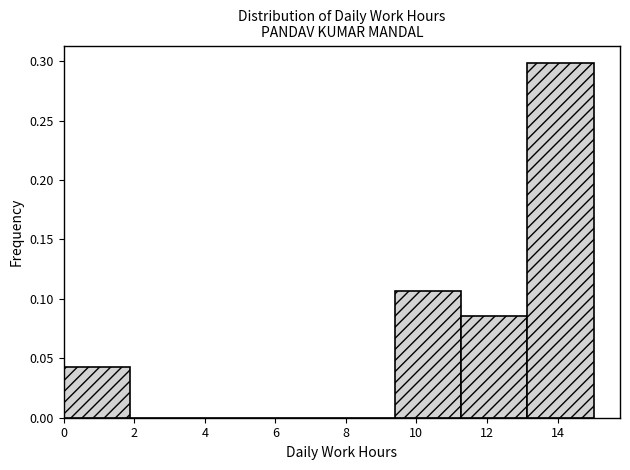

What is the height of the bar covering 11.2 to 13.2 on the x-axis? Neither the bar edges nor the heights are printed on the chart, so give them approximately, as read against the axes.

0.085